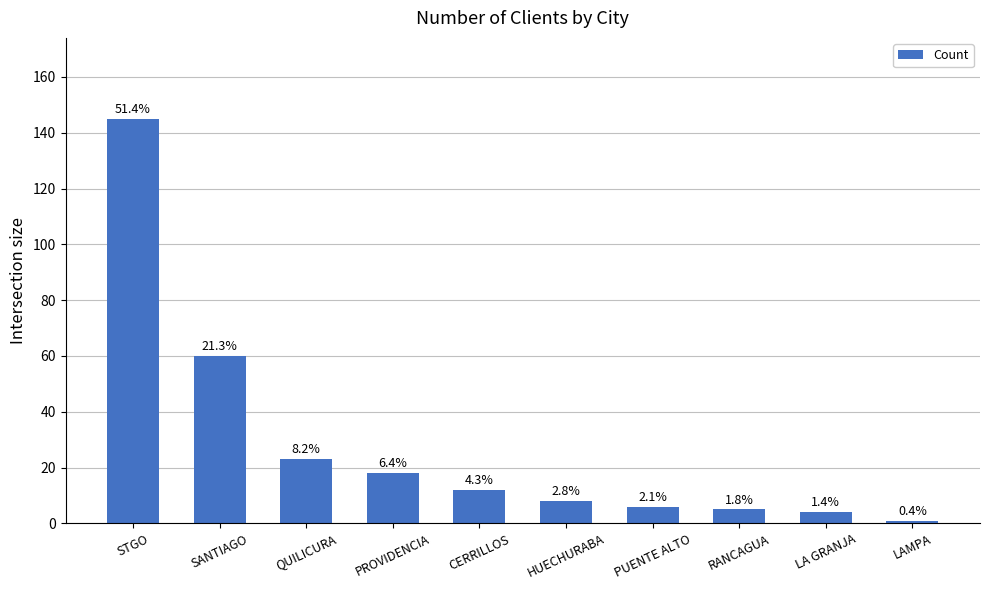

Rank the categories by value from lowest to highest.

LAMPA, LA GRANJA, RANCAGUA, PUENTE ALTO, HUECHURABA, CERRILLOS, PROVIDENCIA, QUILICURA, SANTIAGO, STGO